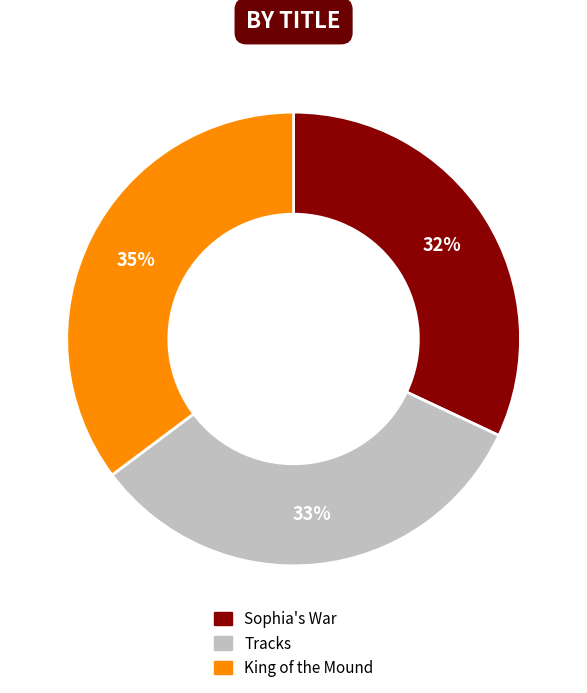

To the nearest percent, what percentage of the pie is Sophia's War?

32%